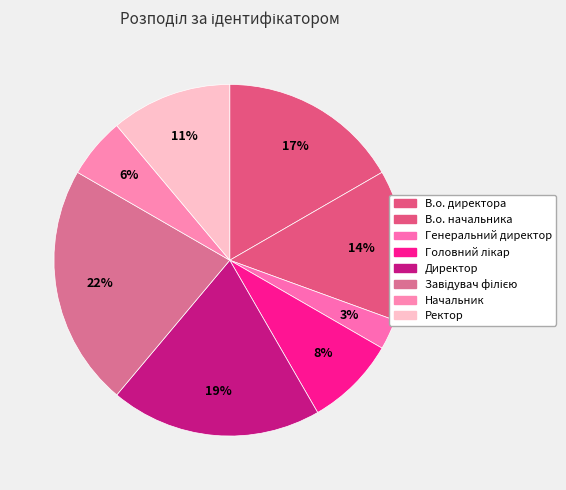

How many slices are in this pie chart?

8